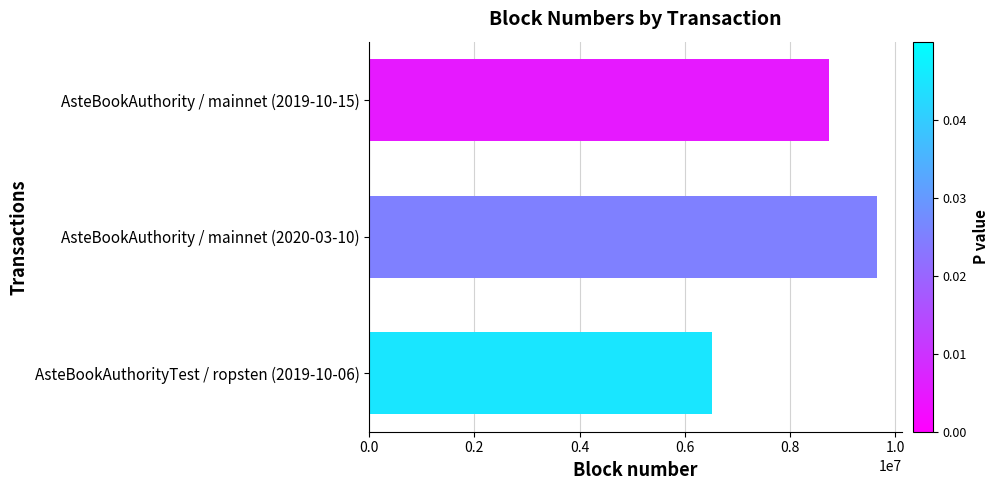

Count the values in the range 6511025 to 9645277.

3